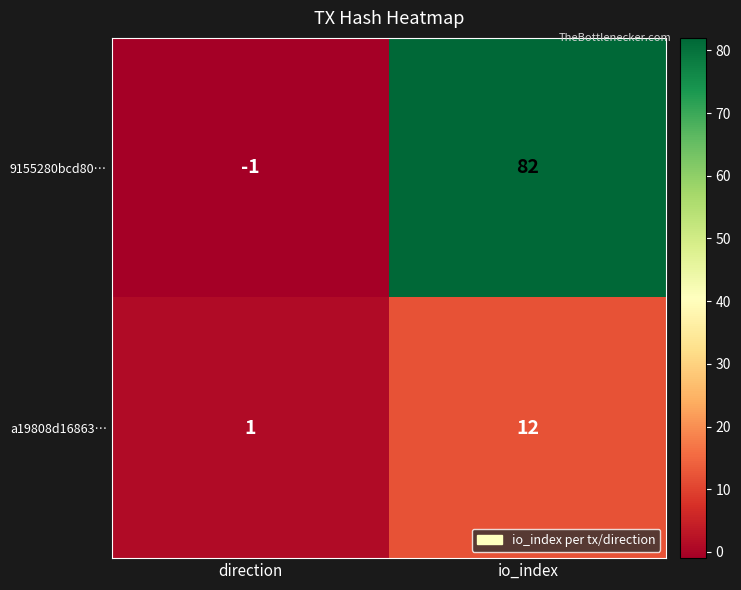

What is the greatest value displayed?

82